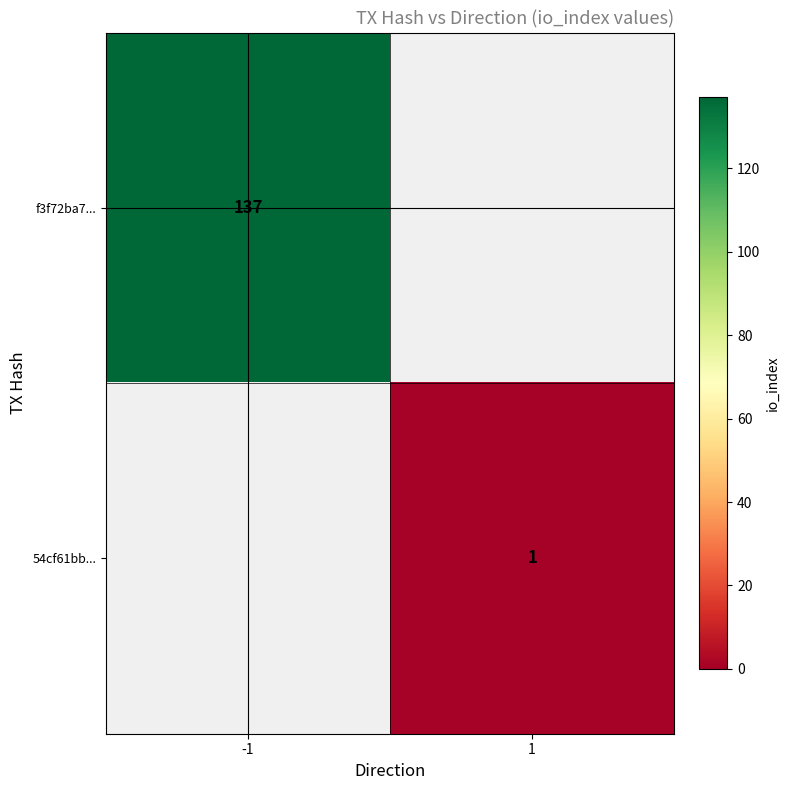

The value of 54cf61bb... at 1 is 2. True or false?

False